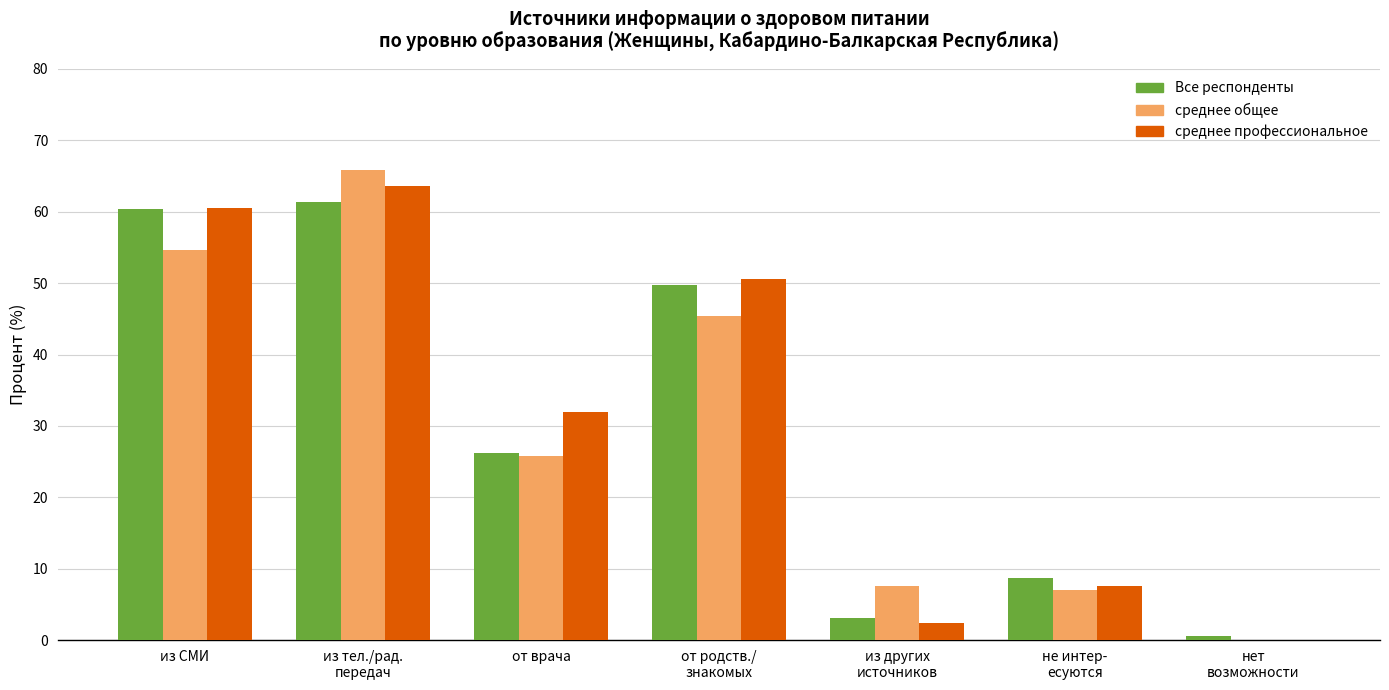

Where is среднее профессиональное nearest to the value 31?

от врача